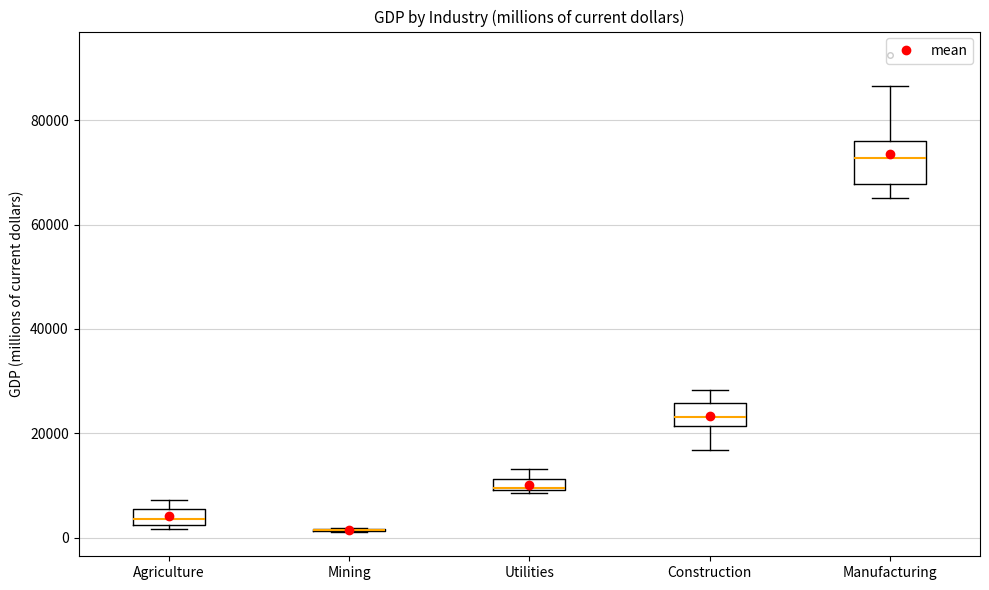

Which box is the tallest, from its lower edge to its upper edge?

Manufacturing